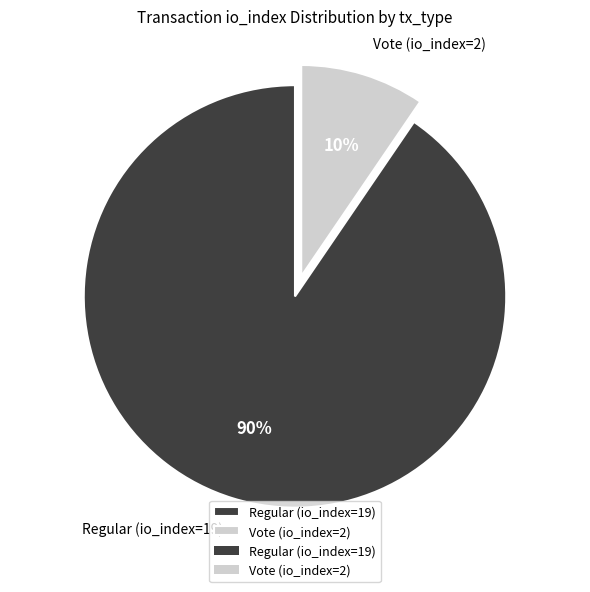

What is the largest slice in the pie chart?

Regular (io_index=19)